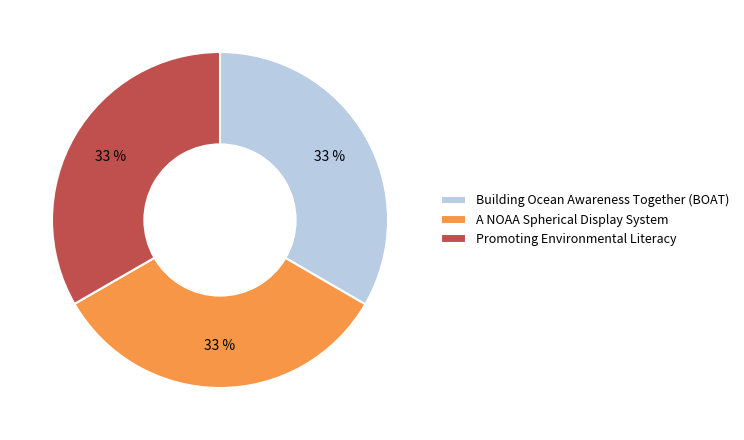

To the nearest percent, what percentage of the pie is Promoting Environmental Literacy?

33%